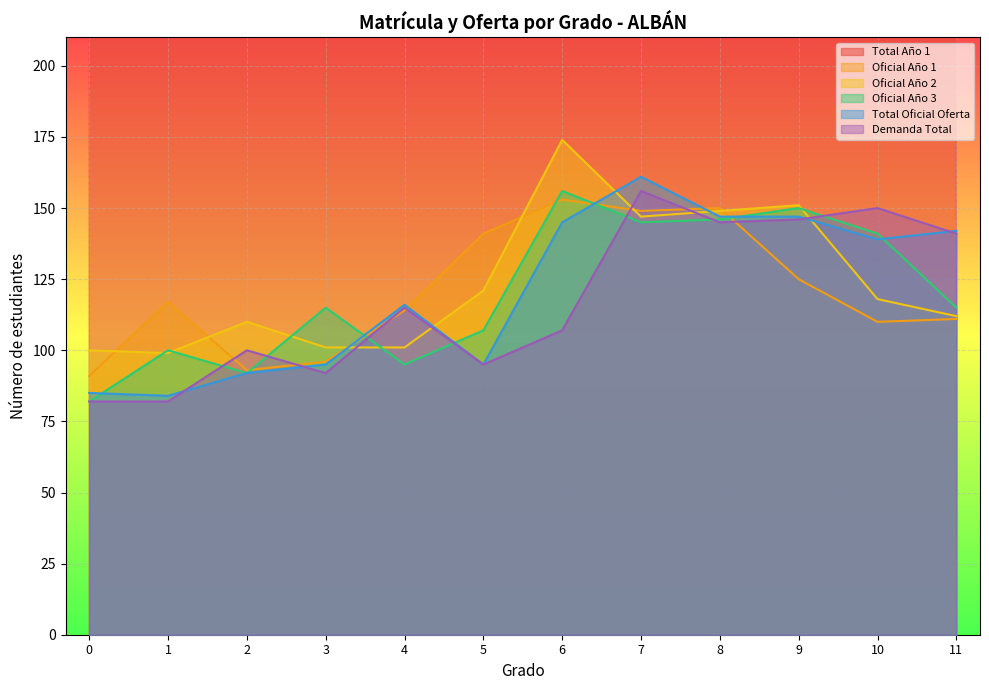

What is the greatest value displayed?

174